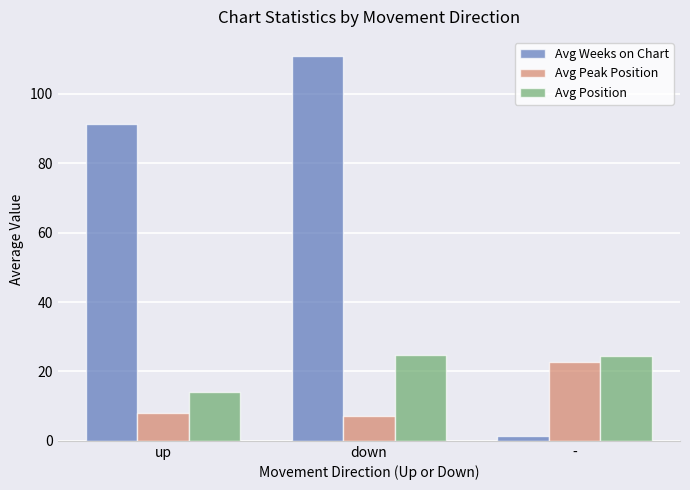

What is the label of the 2nd bar from the left?

down